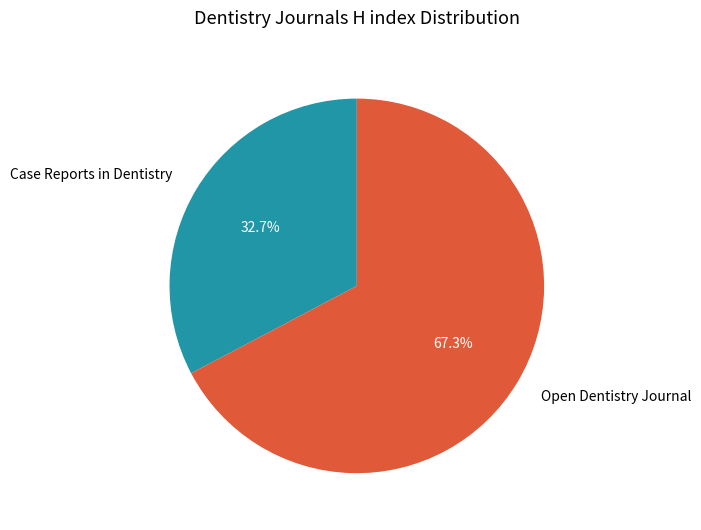

What is the smallest slice in the pie chart?

Case Reports in Dentistry